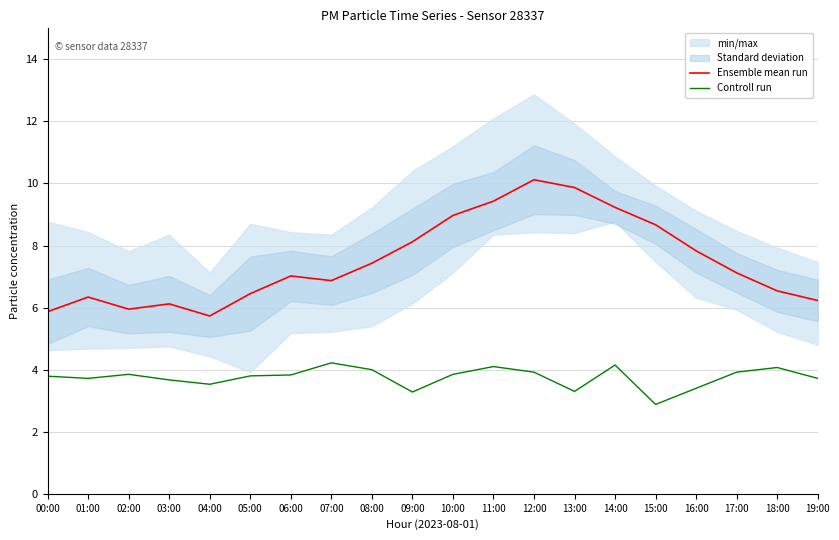

Where does the Controll run series first go above 3?

00:00